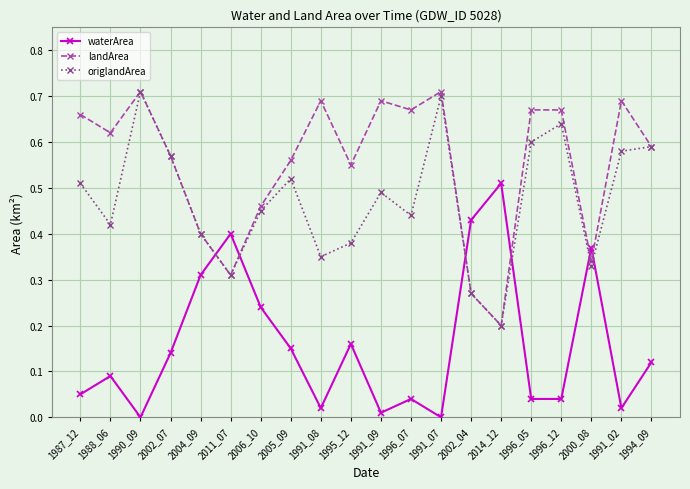

Is it true that landArea equals 1.1 at 1991_07?

False